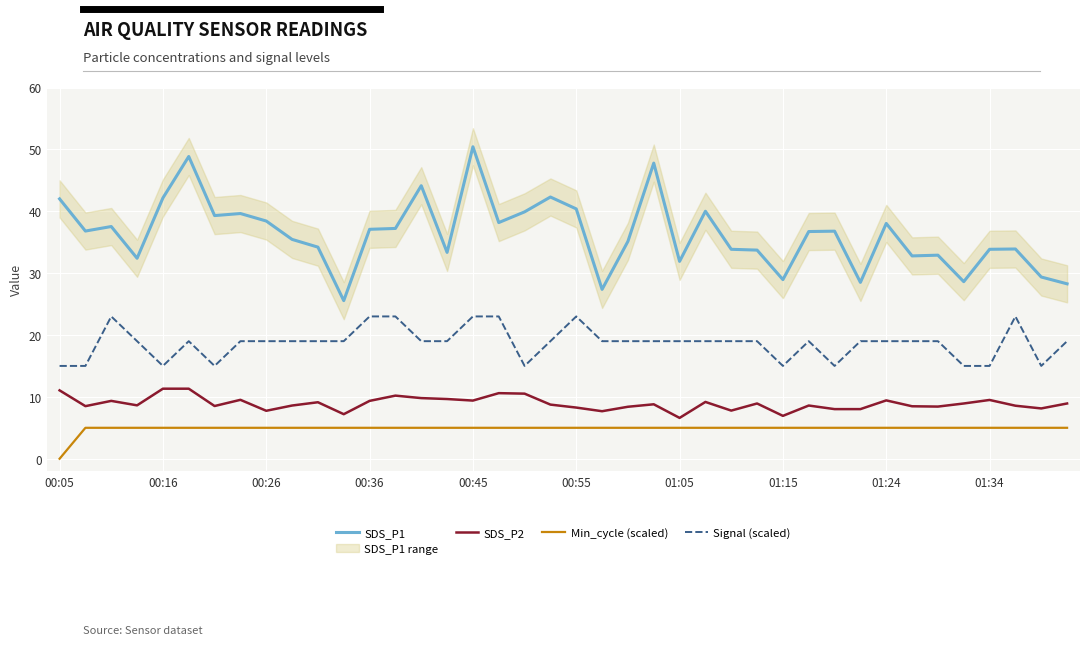

Is it true that Signal (scaled) equals 11.5 at 00:36?

False